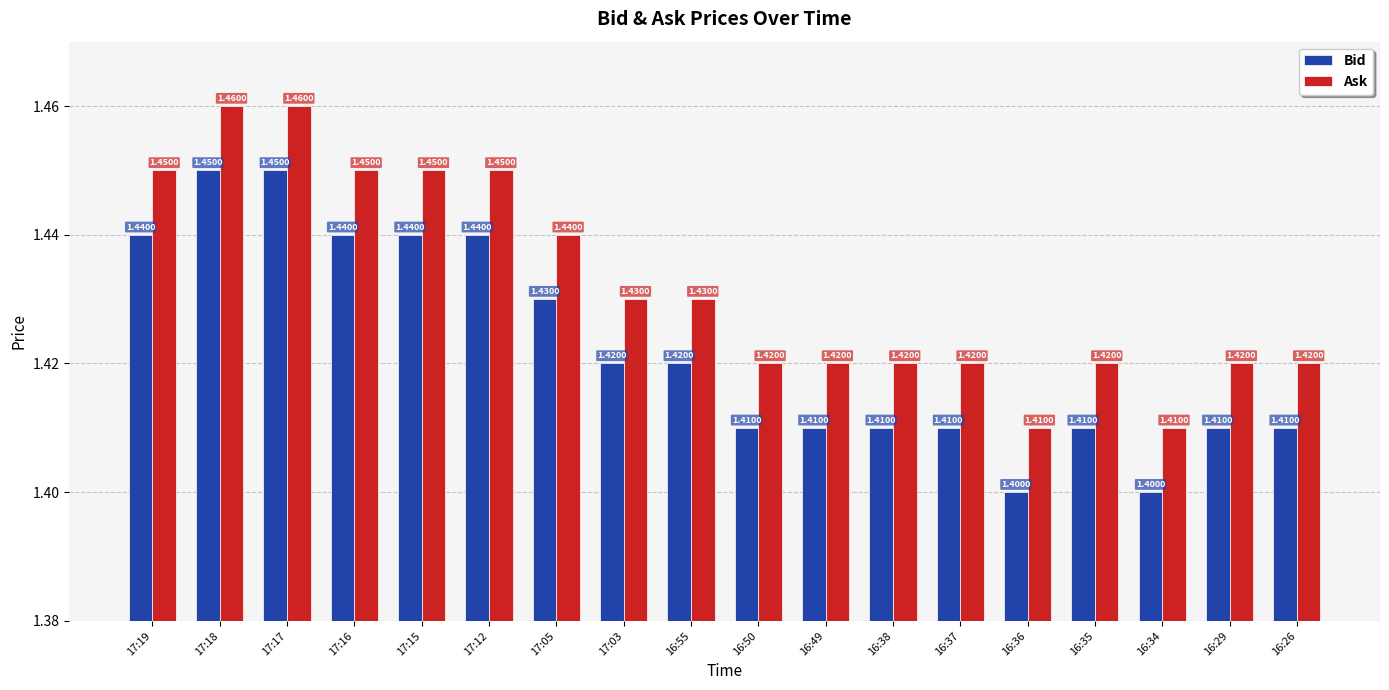

At how many categories does at least one series exceed 1?

18